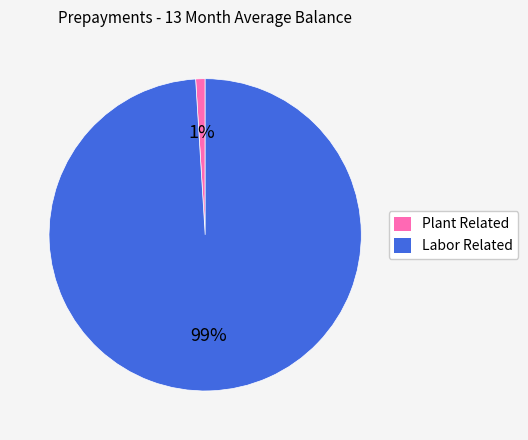

Is Plant Related the majority of the pie?

No